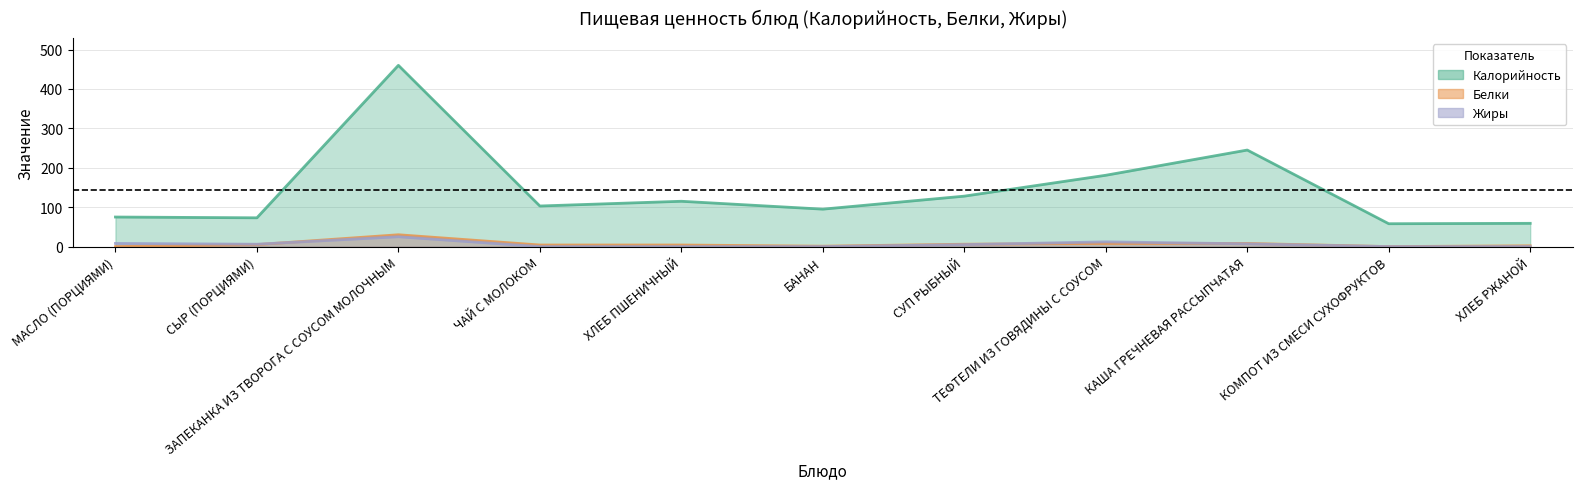

How many times do Белки and Жиры cross each other?

3